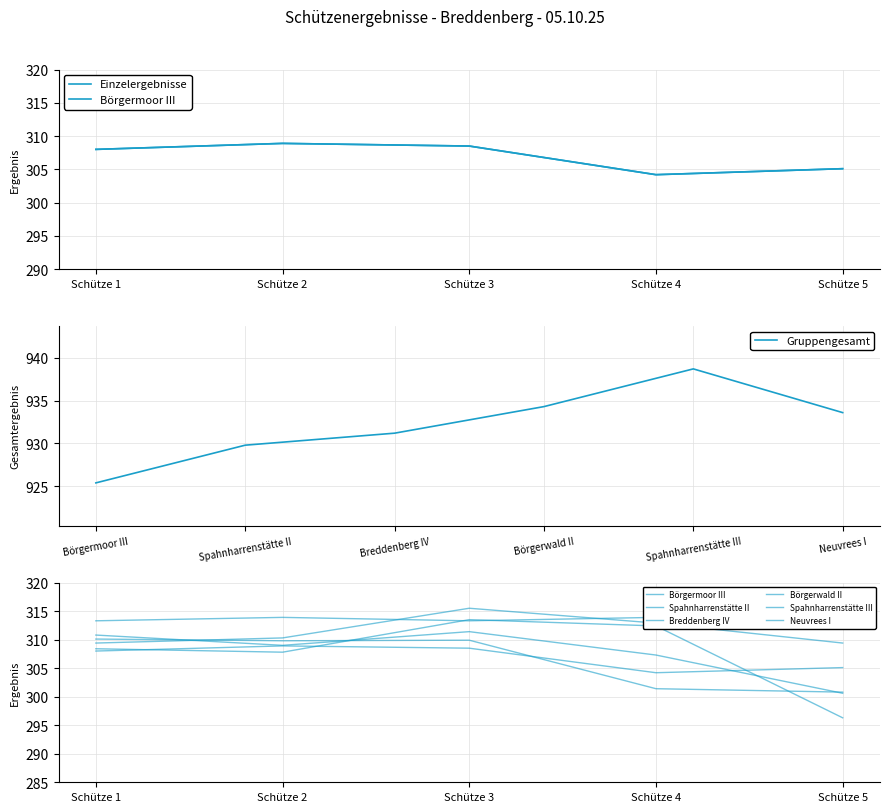

Which has a higher value, Schütze 3 or Schütze 4?

Schütze 3